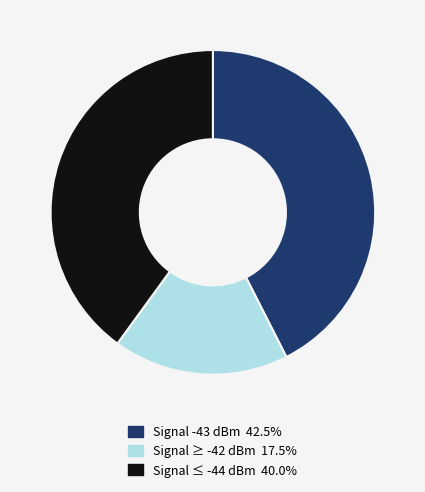

Is there any slice that represents more than half of the pie?

No